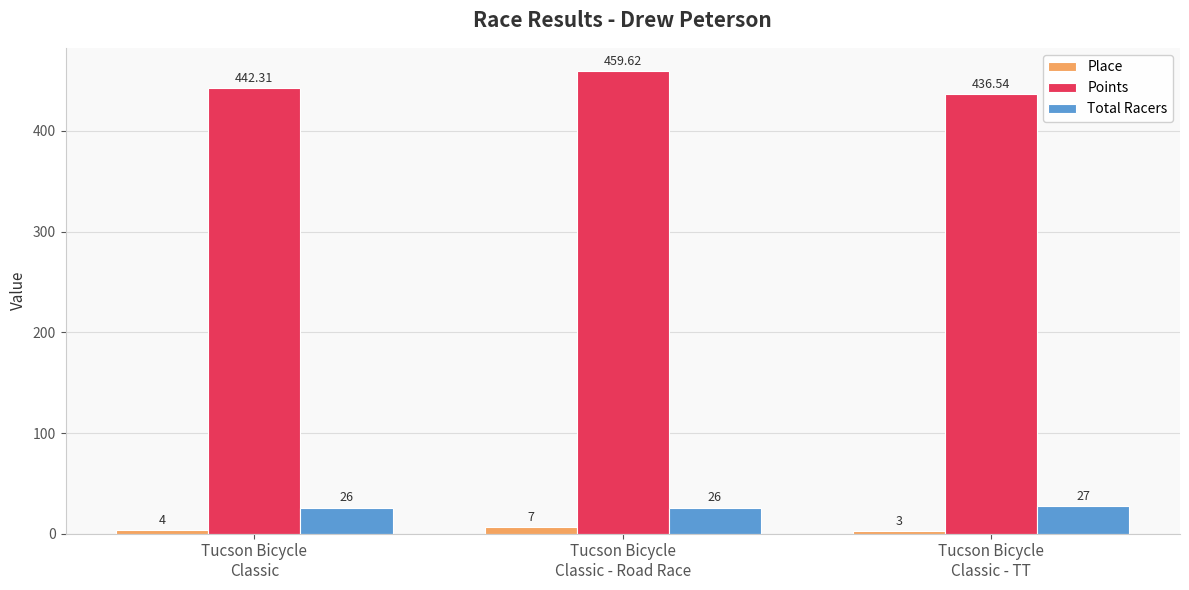

At how many categories does at least one series exceed 409?

3